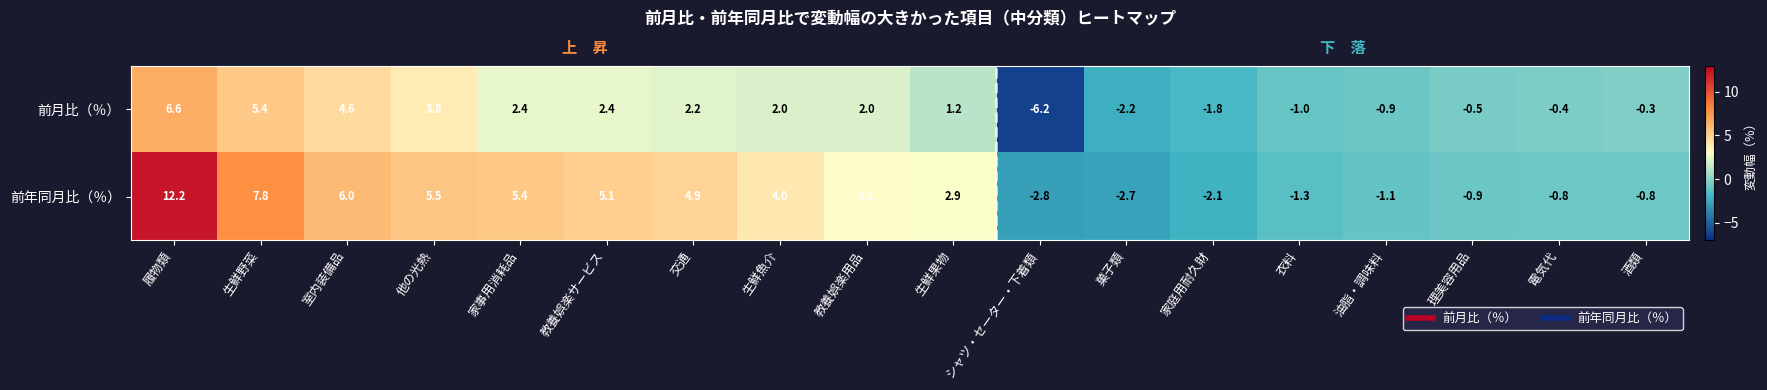

Which series has the largest total across all categories?

前年同月比（％）